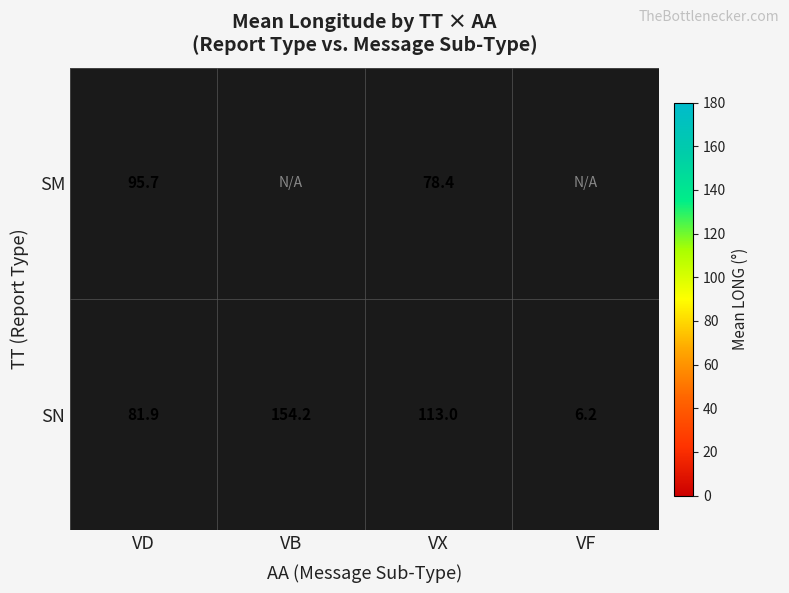

At which category is the sum across all series the highest?

VX